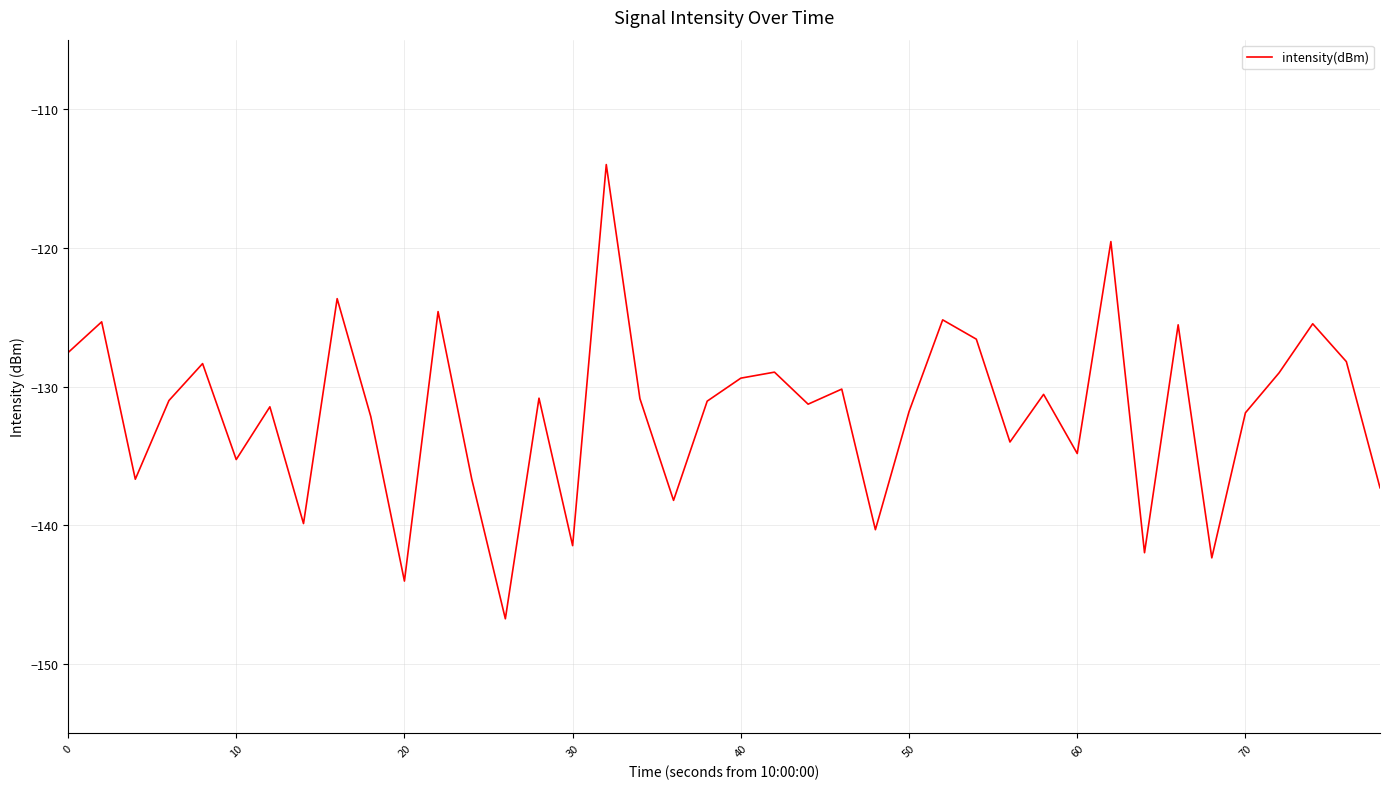

What is the minimum value shown in the chart?

-146.7